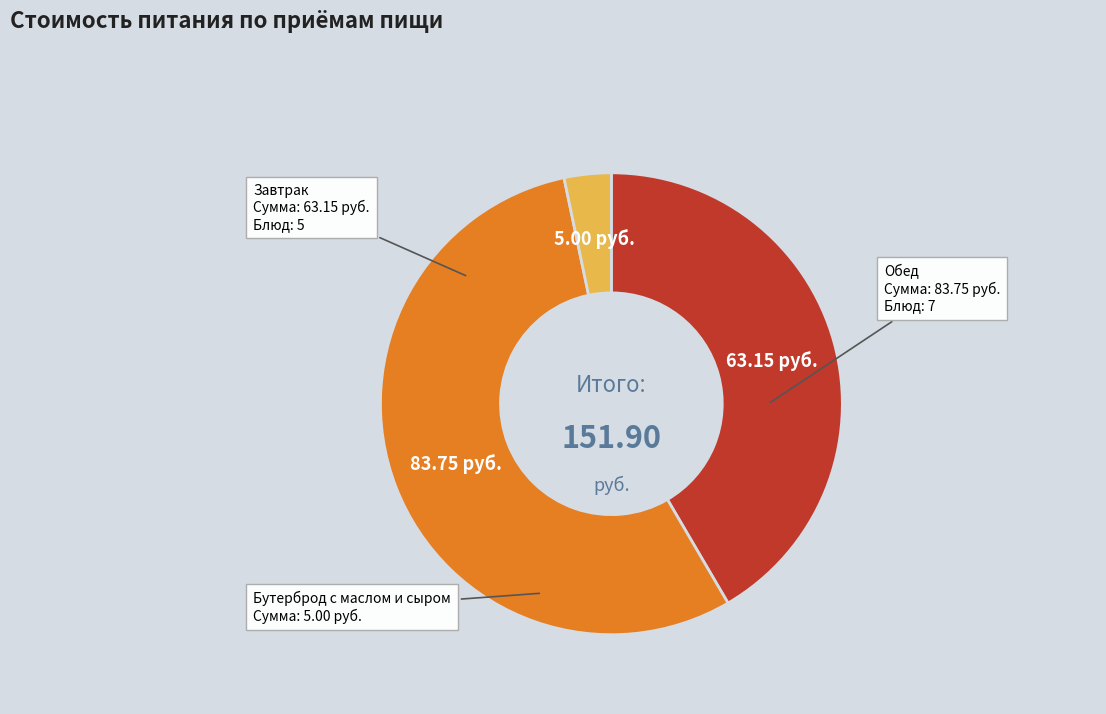

Does any single category account for the majority?

Yes